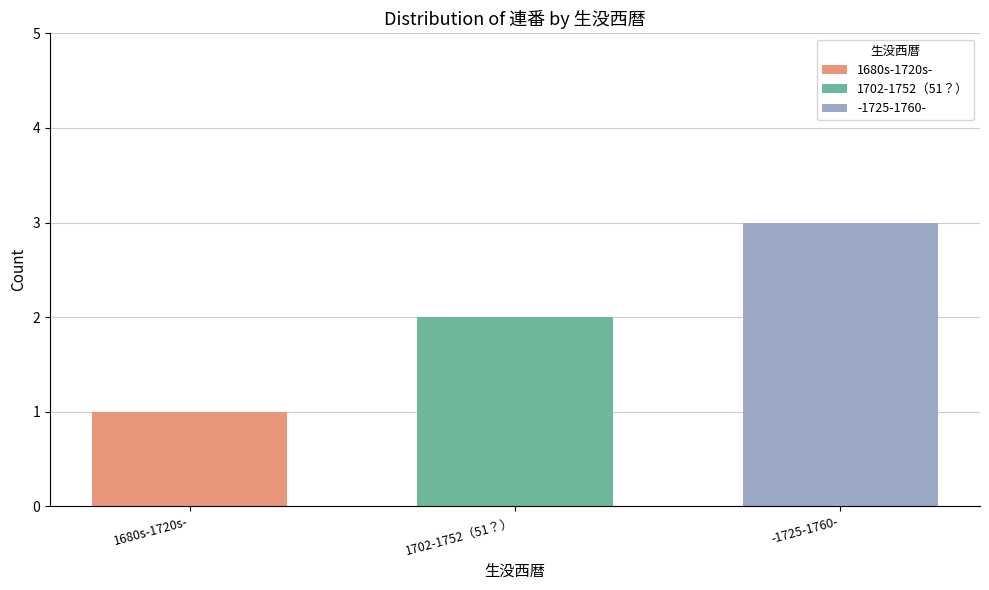

What is the change in value from 1702-1752（51？） to -1725-1760-?

+1